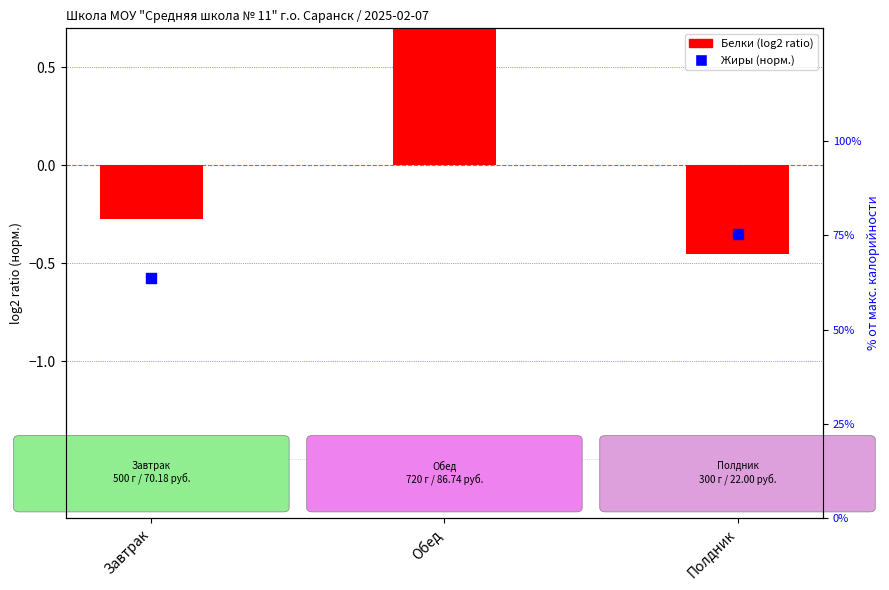

What is the total value across all series at Обед?

1.7